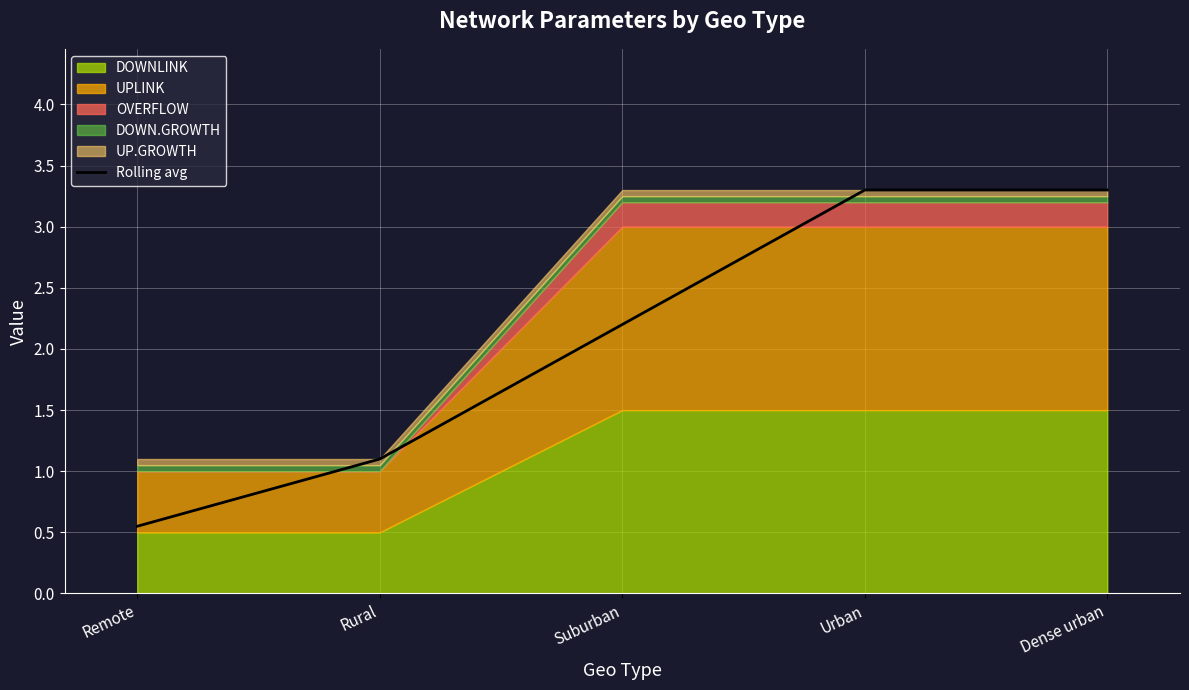

List the labels in order of value, smallest first.

Remote, Rural, Suburban, Urban, Dense urban